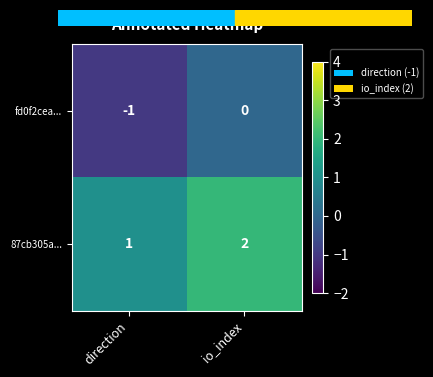

Which label corresponds to the smallest value in the chart?

direction